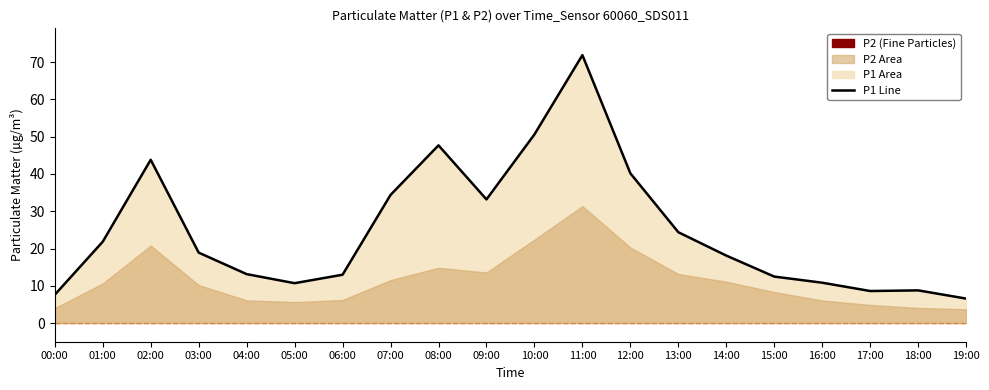

True or false: the data shows 3.9 at 16:00.

False